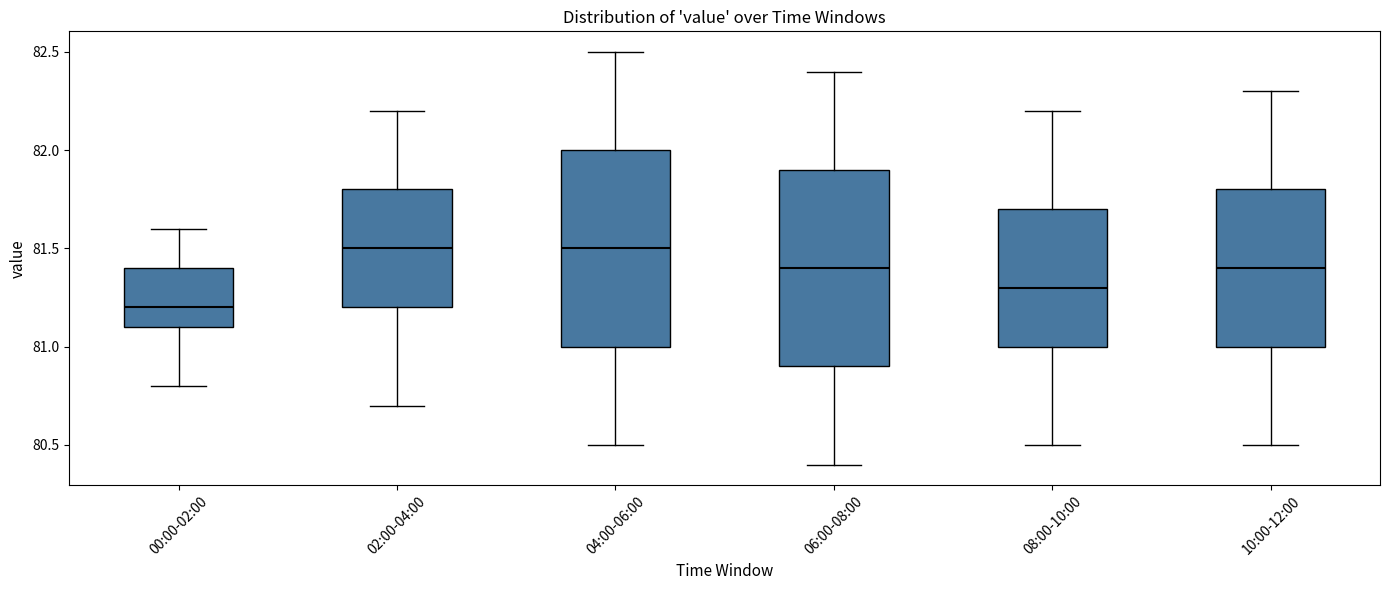

Reading left to right, read every box against the y-axis: the position of its median line, the range the box covers, and the ends of its whiskers. The values are not printed on the chart, so give them approximately, as read against the axis.

00:00-02:00: median 81.2, box 81.1 to 81.4, whiskers 80.8 to 81.6
02:00-04:00: median 81.5, box 81.2 to 81.8, whiskers 80.7 to 82.2
04:00-06:00: median 81.5, box 81.0 to 82.0, whiskers 80.5 to 82.5
06:00-08:00: median 81.4, box 80.9 to 81.9, whiskers 80.4 to 82.4
08:00-10:00: median 81.3, box 81.0 to 81.7, whiskers 80.5 to 82.2
10:00-12:00: median 81.4, box 81.0 to 81.8, whiskers 80.5 to 82.3